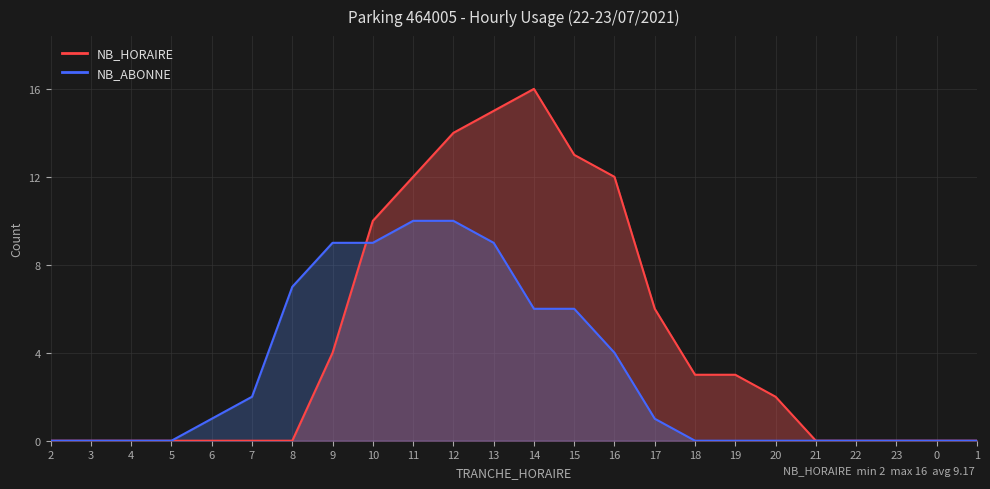

Reading left to right, list all the values displayed in this chart.

NB_HORAIRE: 2=0	3=0	4=0	5=0	6=0	7=0	8=0	9=4	10=10	11=12	12=14	13=15	14=16	15=13	16=12	17=6	18=3	19=3	20=2	21=0	22=0	23=0	0=0	1=0
NB_ABONNE: 2=0	3=0	4=0	5=0	6=1	7=2	8=7	9=9	10=9	11=10	12=10	13=9	14=6	15=6	16=4	17=1	18=0	19=0	20=0	21=0	22=0	23=0	0=0	1=0